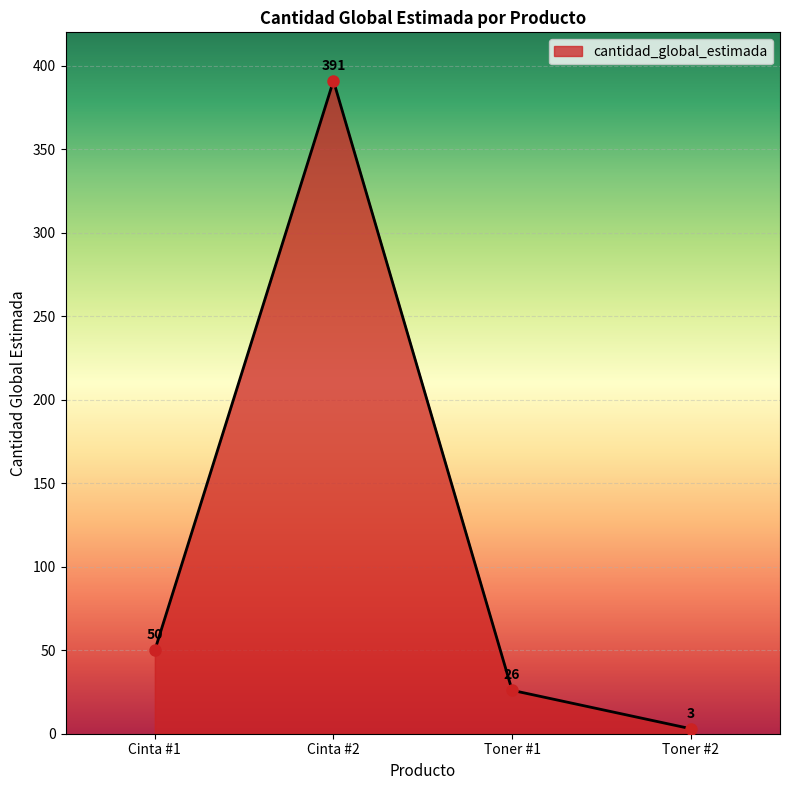

Rank the categories by value from highest to lowest.

Cinta #2, Cinta #1, Toner #1, Toner #2